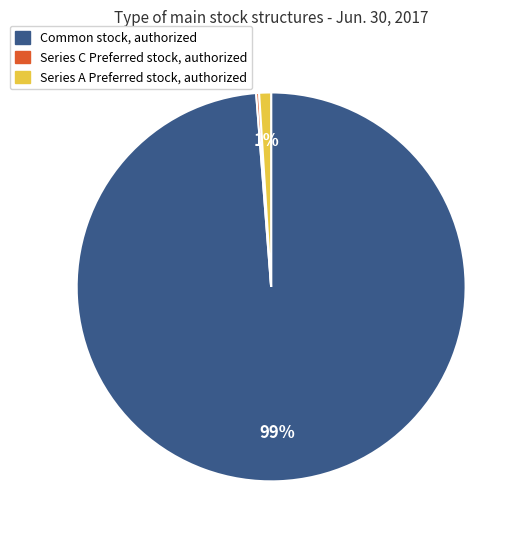

Is there a majority slice in this chart?

Yes